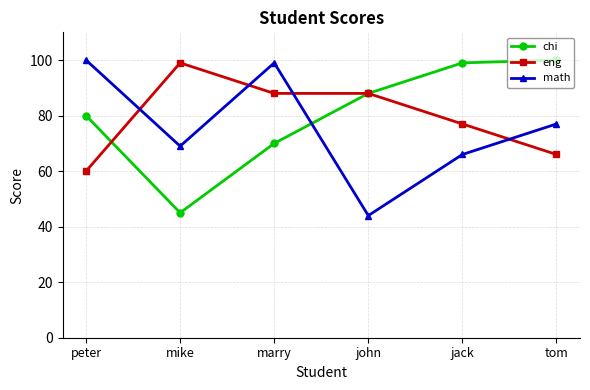

List the labels in order of chi value, smallest first.

mike, marry, peter, john, jack, tom